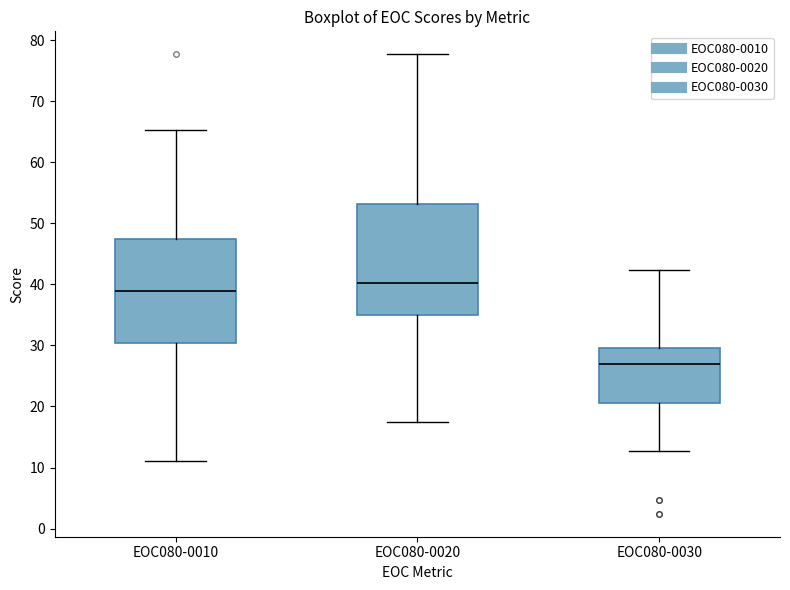

Which box has the highest median line?

EOC080-0020